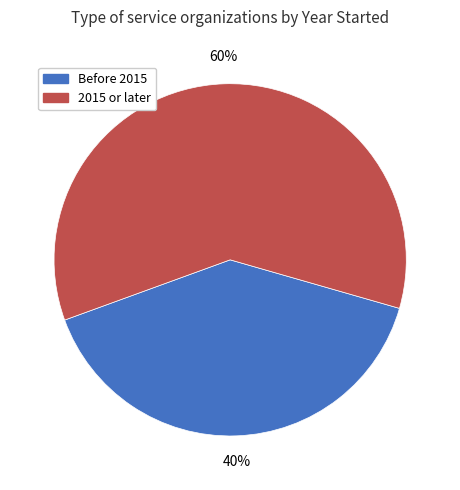

Does any single category account for the majority?

Yes